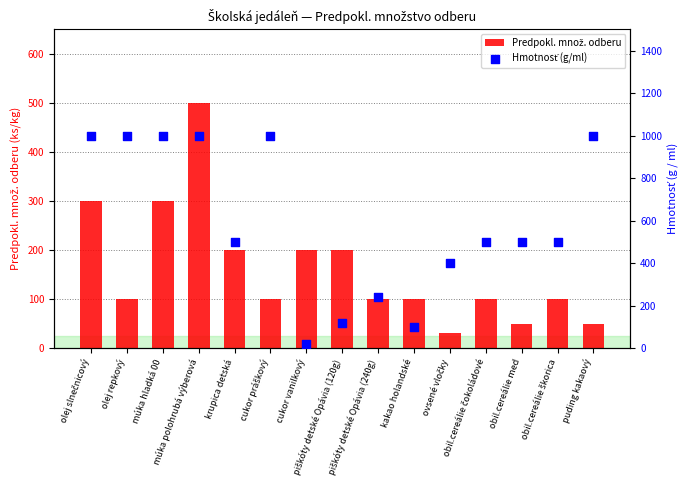

What is the total value across all series at obil.cereálie med?

550